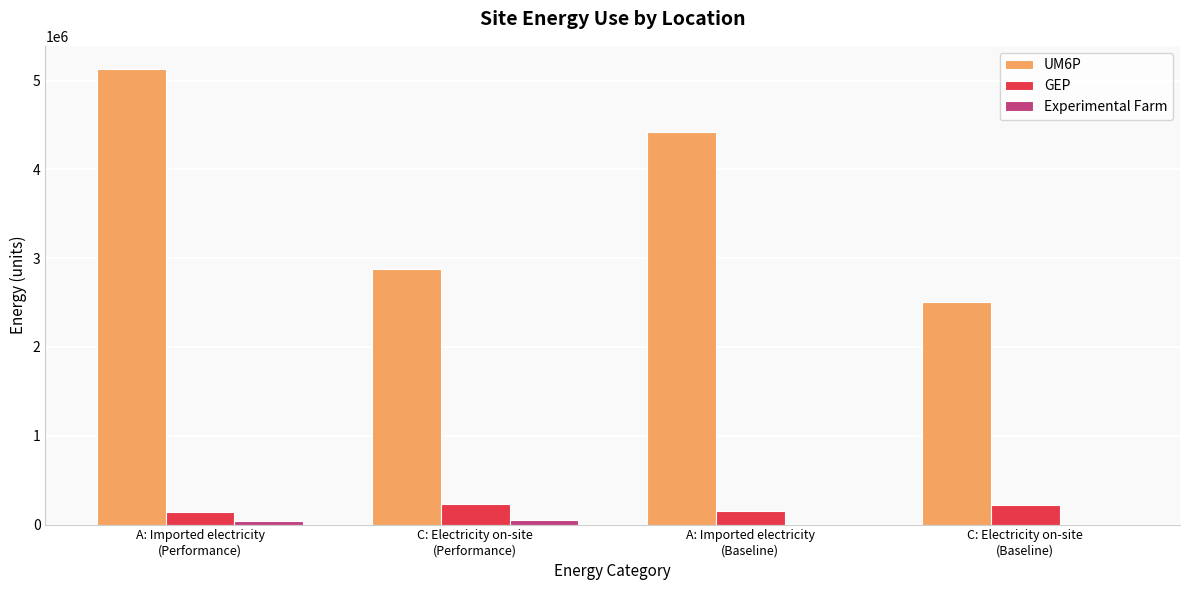

Does the chart contain stacked bars?

No